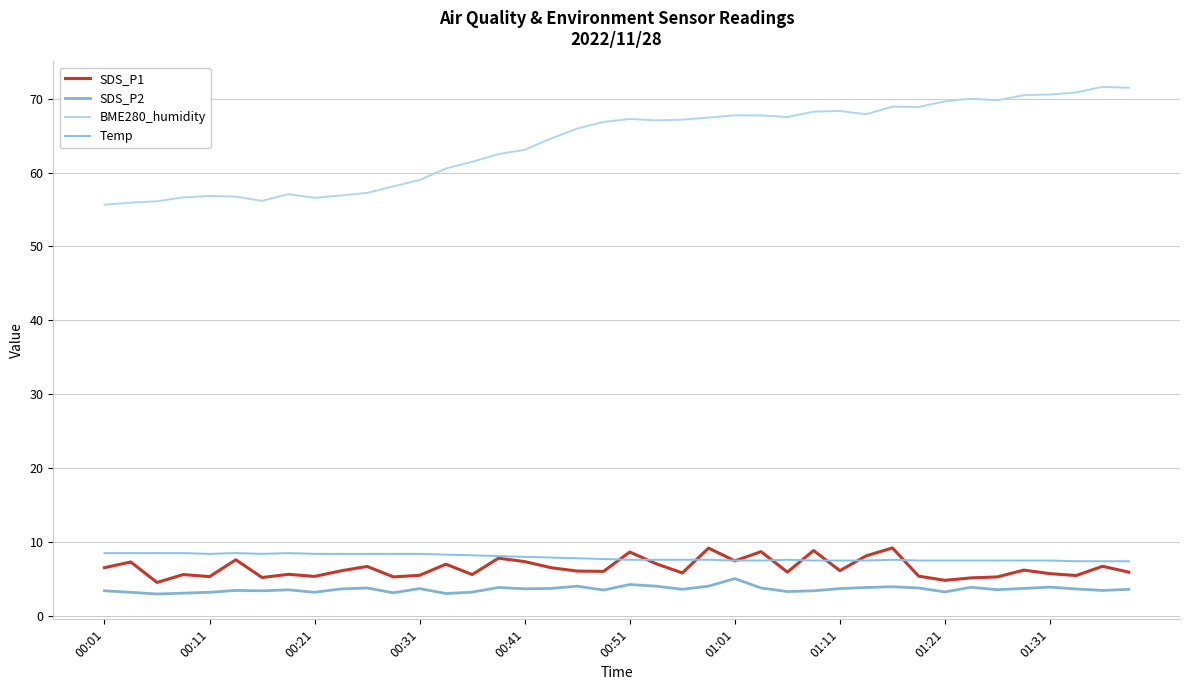

Does the chart have visible grid lines?

Yes